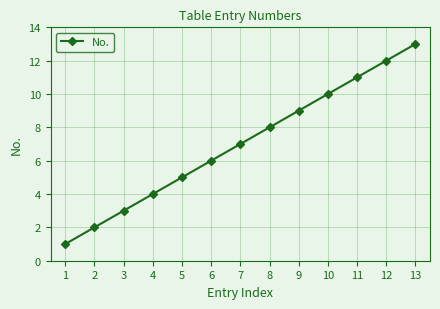

Reading left to right, transcribe all the data shown in this chart.

1	2	3	4	5	6	7	8	9	10	11	12	13